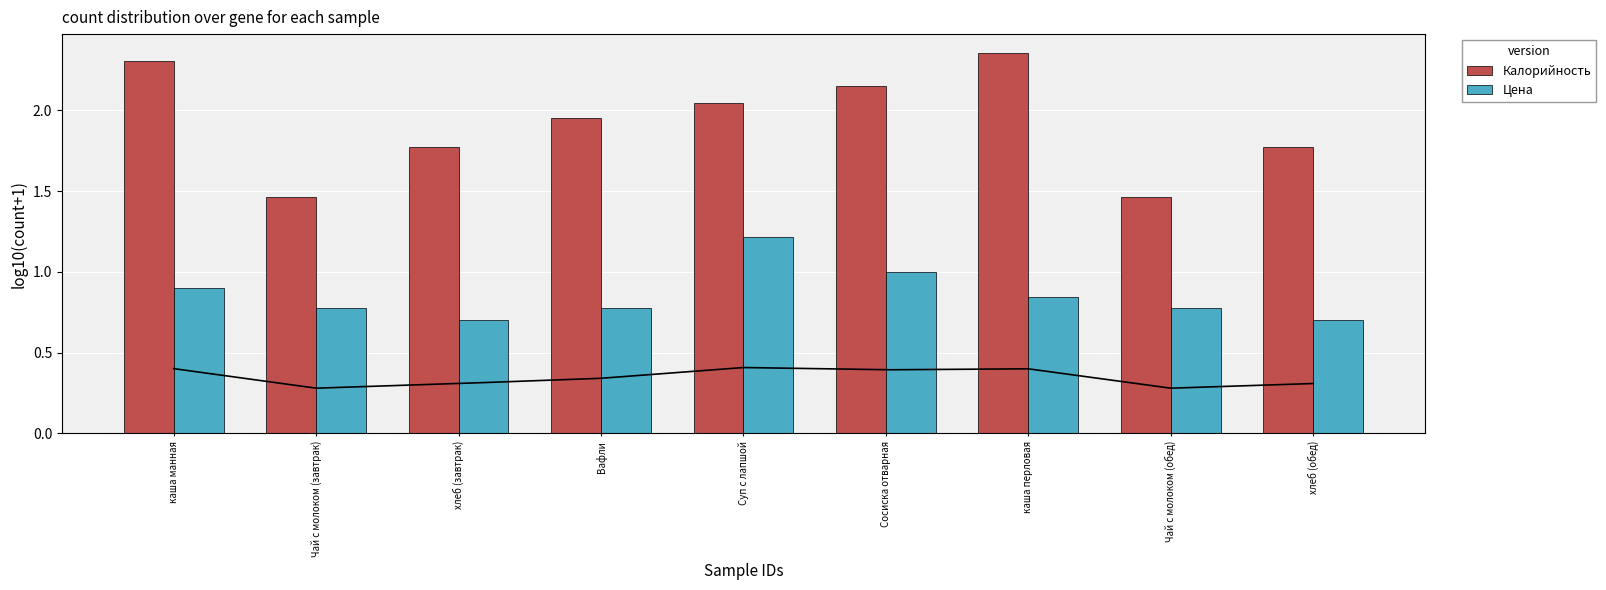

At how many categories does at least one series exceed 2?

4